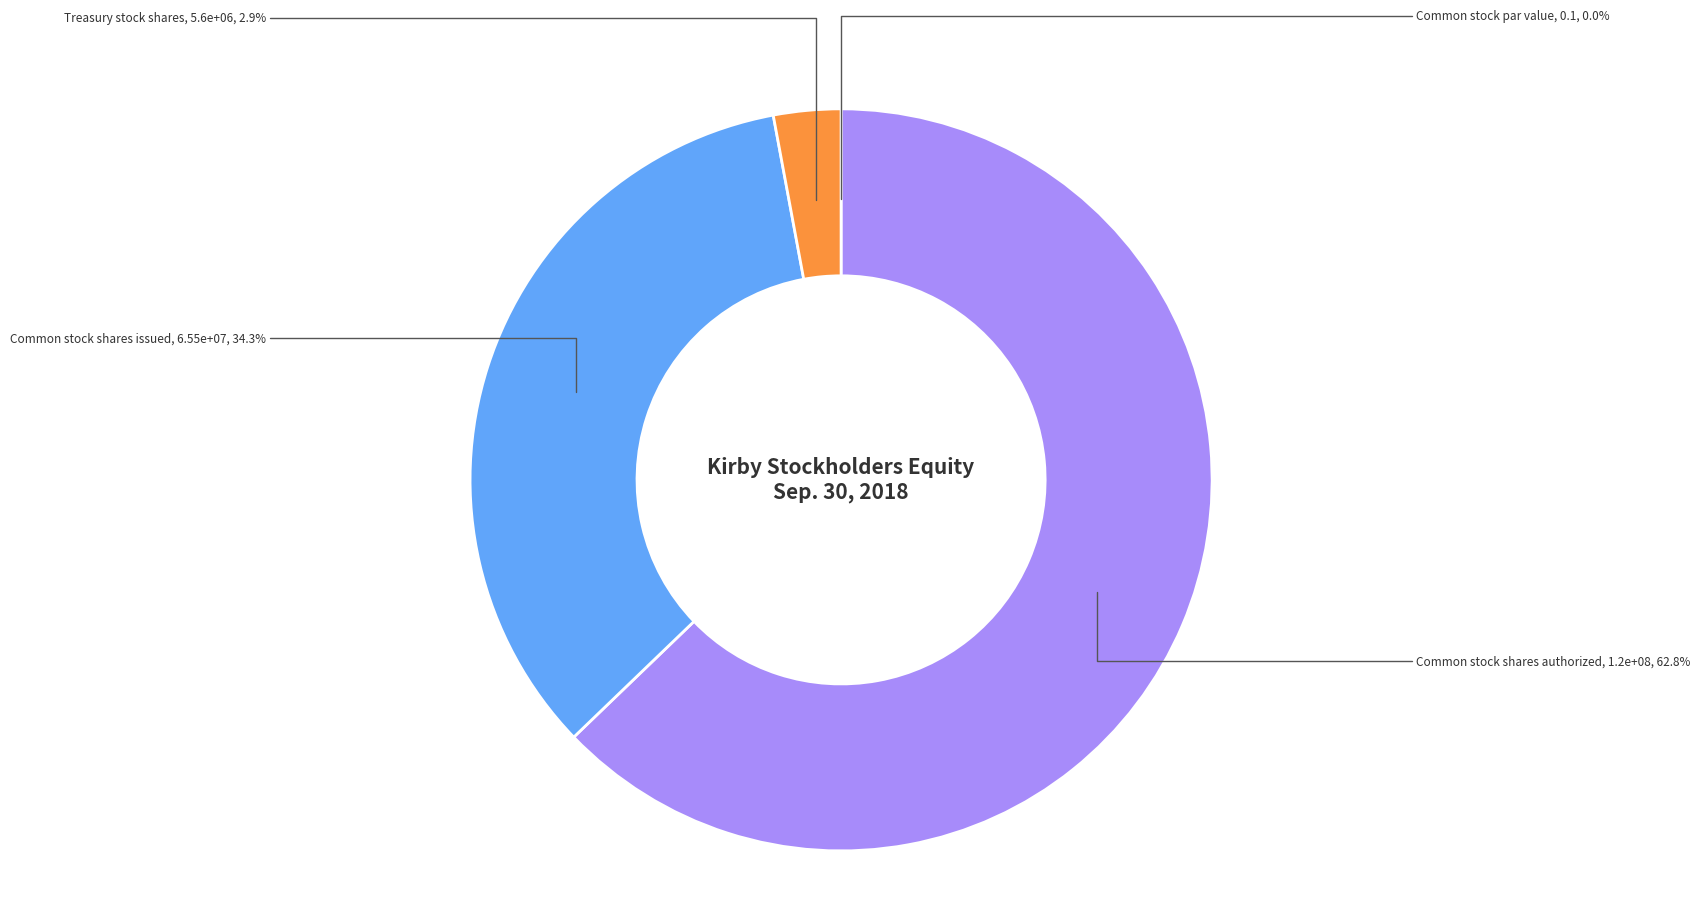

What percentage is NOT represented by Treasury stock shares?

97.1%